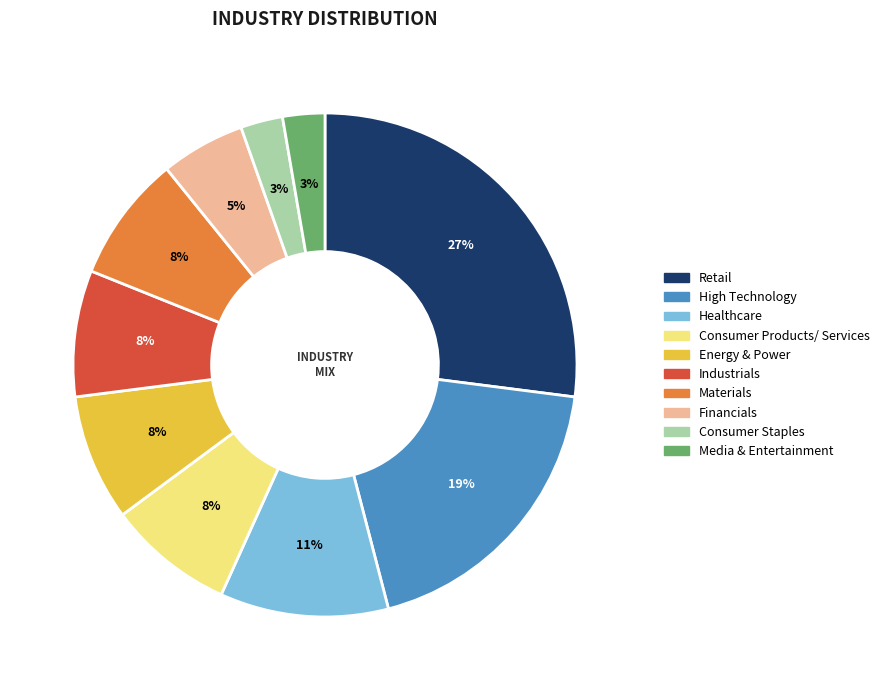

Do Industrials and Materials together represent more than half of the pie?

No